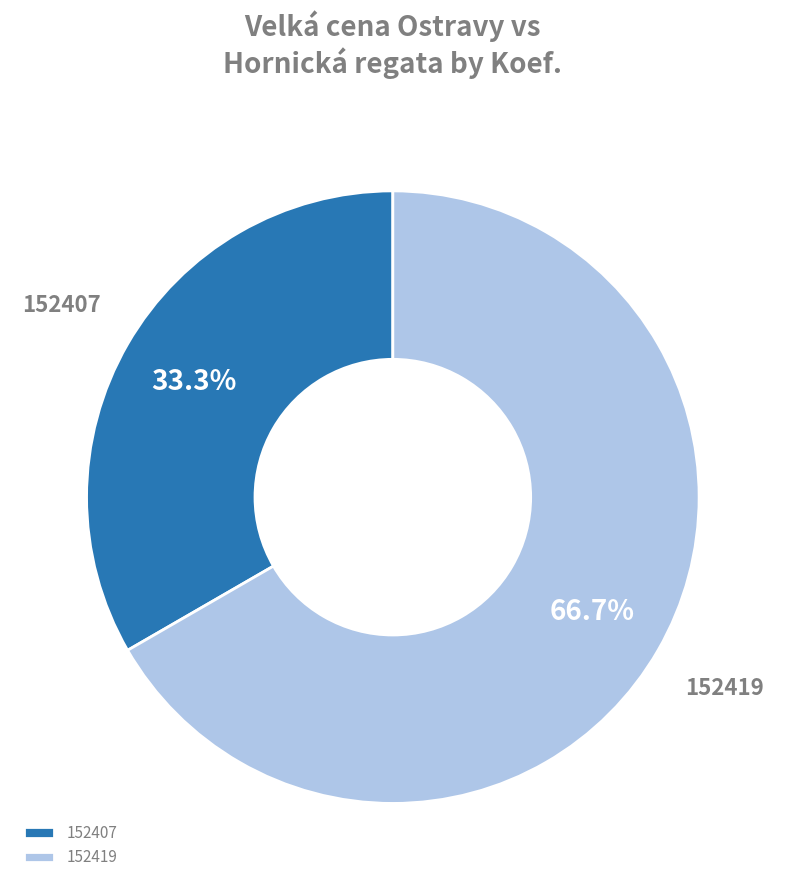

Rank the categories by value from lowest to highest.

152407, 152419